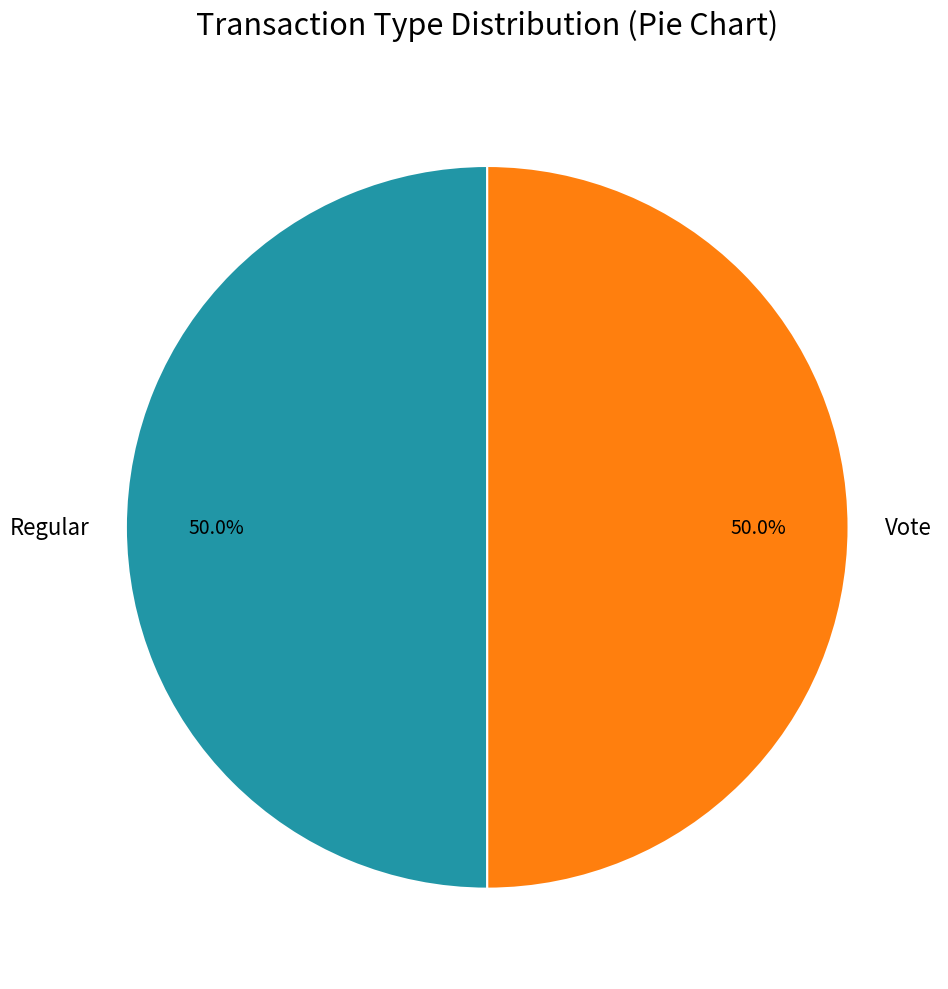

True or false: Regular accounts for 50% of the total.

True